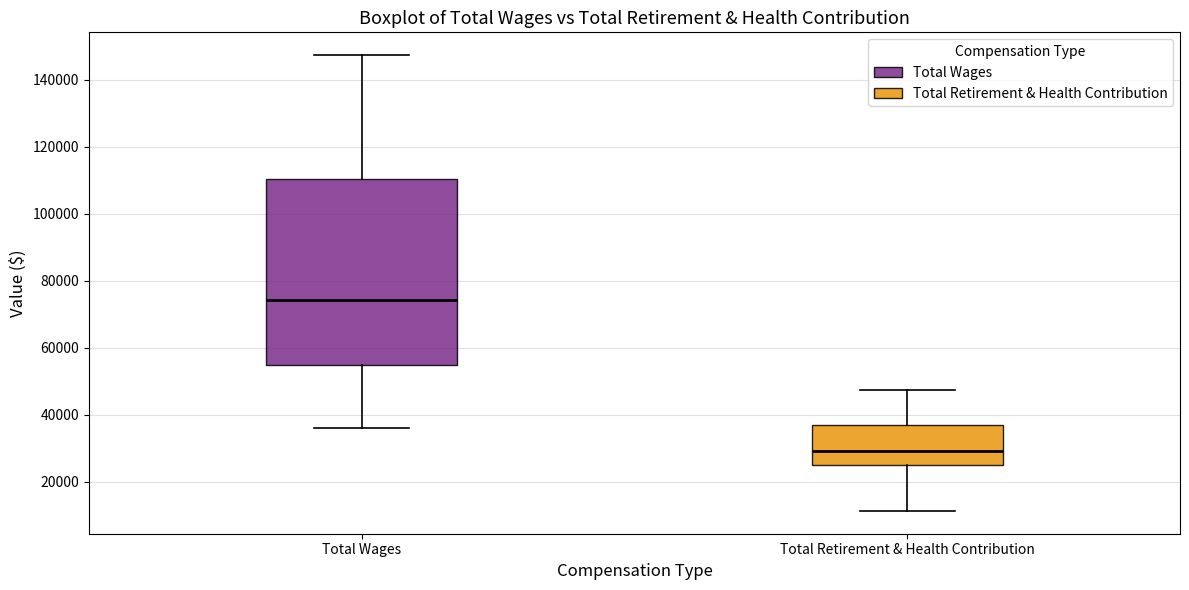

Where does the median line of the box for Total Retirement & Health Contribution sit on the y-axis? The values are not printed on the chart, so give them approximately, as read against the axis.

30000